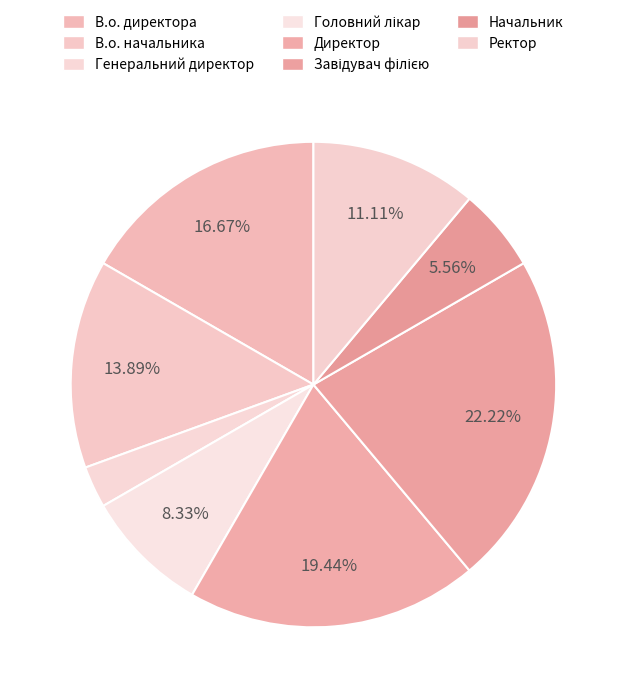

How many slices are in this pie chart?

8